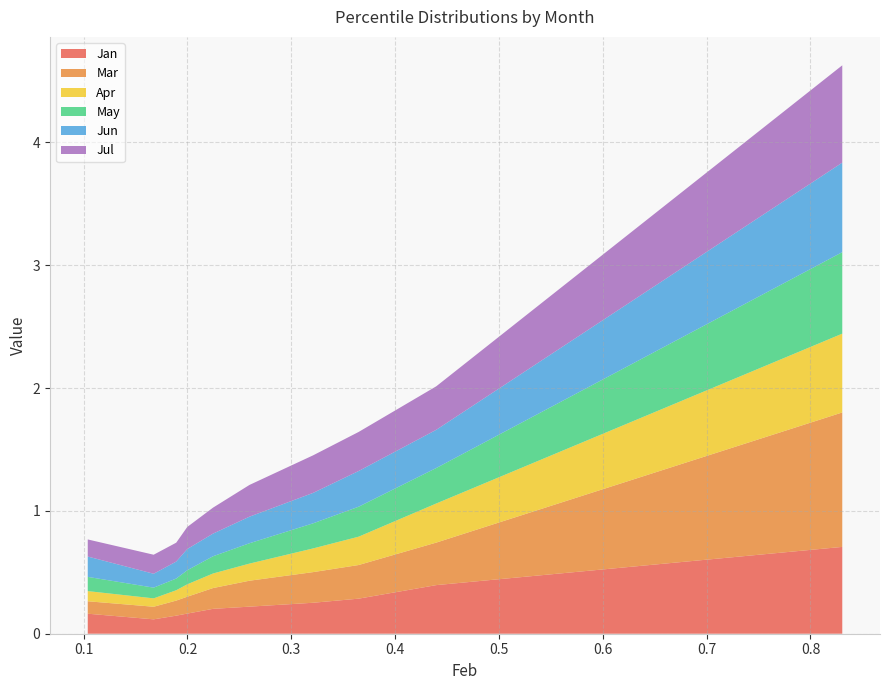

Reading left to right, transcribe all the data shown in this chart.

Jan: pct05=0.2	pct15=0.1	pct25=0.1	pct35=0.2	pct45=0.2	pct55=0.2	pct65=0.3	pct75=0.3	pct85=0.4	pct95=0.7
Mar: pct05=0.1	pct15=0.1	pct25=0.1	pct35=0.1	pct45=0.2	pct55=0.2	pct65=0.2	pct75=0.3	pct85=0.3	pct95=1.1
Apr: pct05=0.1	pct15=0.1	pct25=0.1	pct35=0.1	pct45=0.1	pct55=0.1	pct65=0.2	pct75=0.2	pct85=0.3	pct95=0.6
May: pct05=0.1	pct15=0.1	pct25=0.1	pct35=0.1	pct45=0.1	pct55=0.2	pct65=0.2	pct75=0.2	pct85=0.3	pct95=0.7
Jun: pct05=0.2	pct15=0.1	pct25=0.1	pct35=0.2	pct45=0.2	pct55=0.2	pct65=0.2	pct75=0.3	pct85=0.3	pct95=0.7
Jul: pct05=0.1	pct15=0.2	pct25=0.2	pct35=0.2	pct45=0.2	pct55=0.3	pct65=0.3	pct75=0.3	pct85=0.4	pct95=0.8